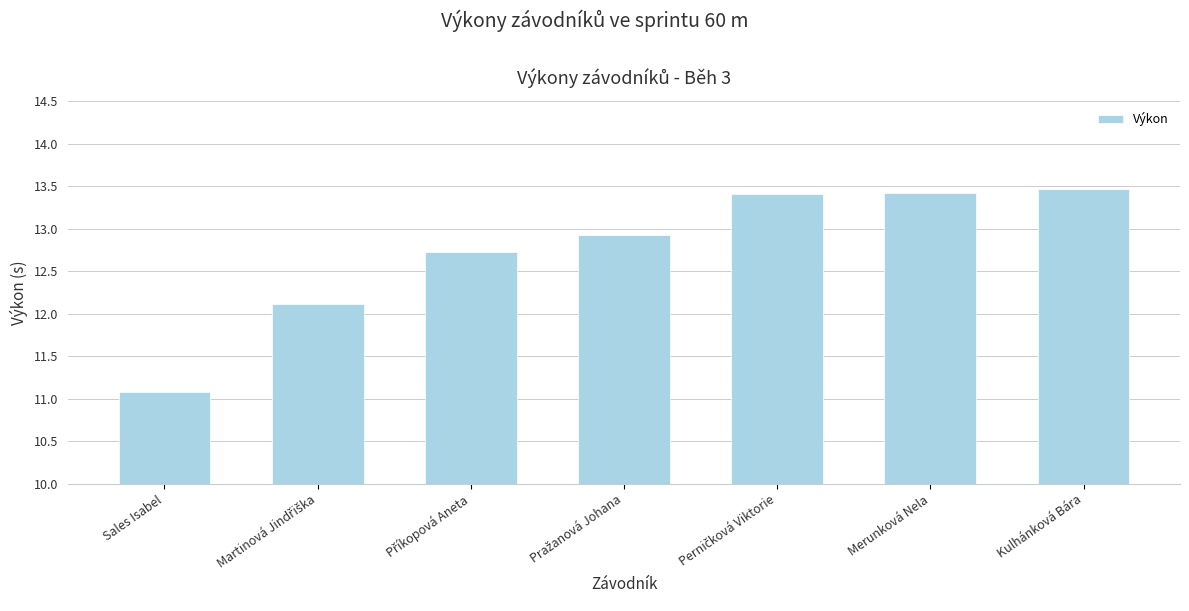

How many bars are there in total?

7